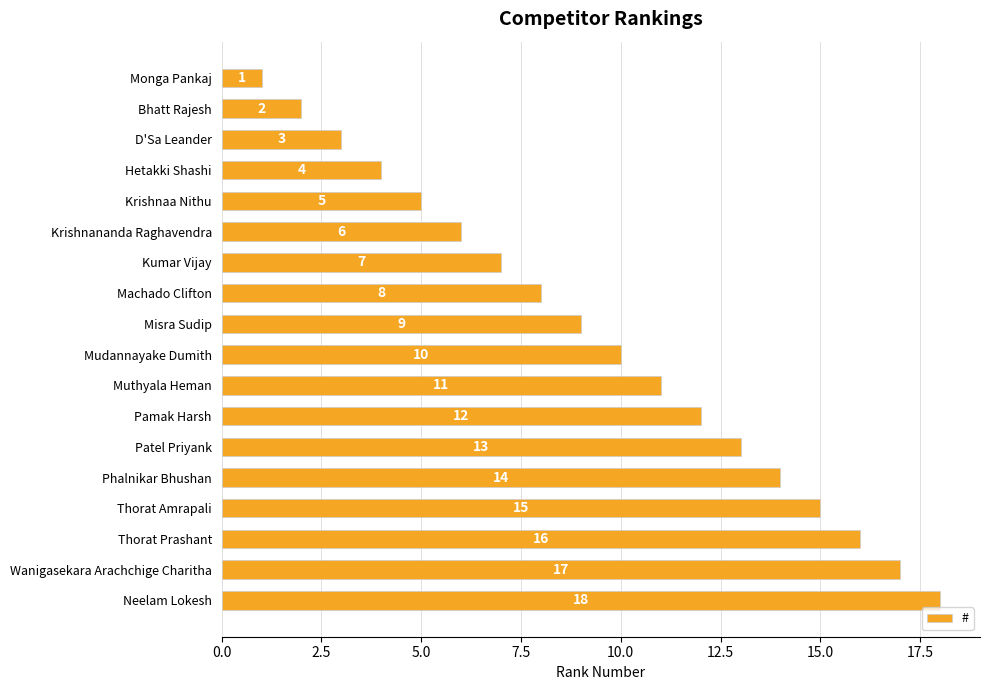

What is the maximum value shown in the chart?

18